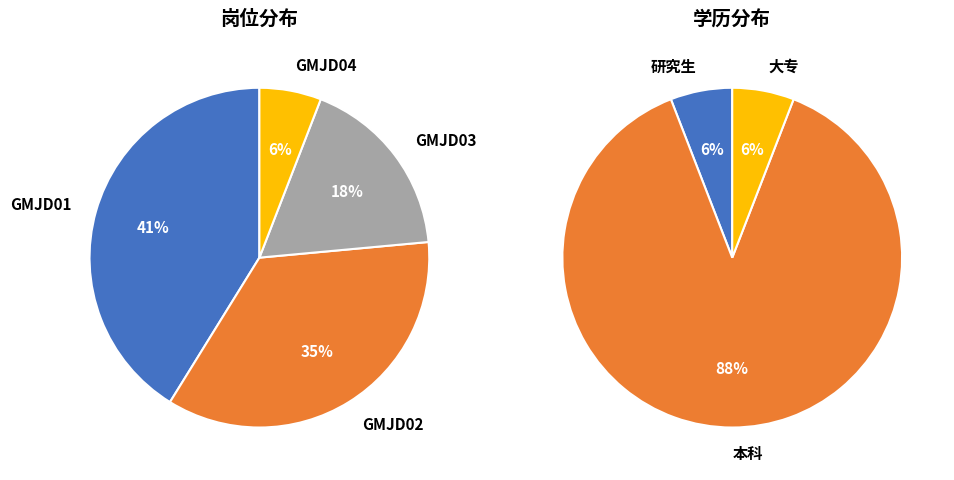

Is it true that GMJD01 is 28% of the pie?

False